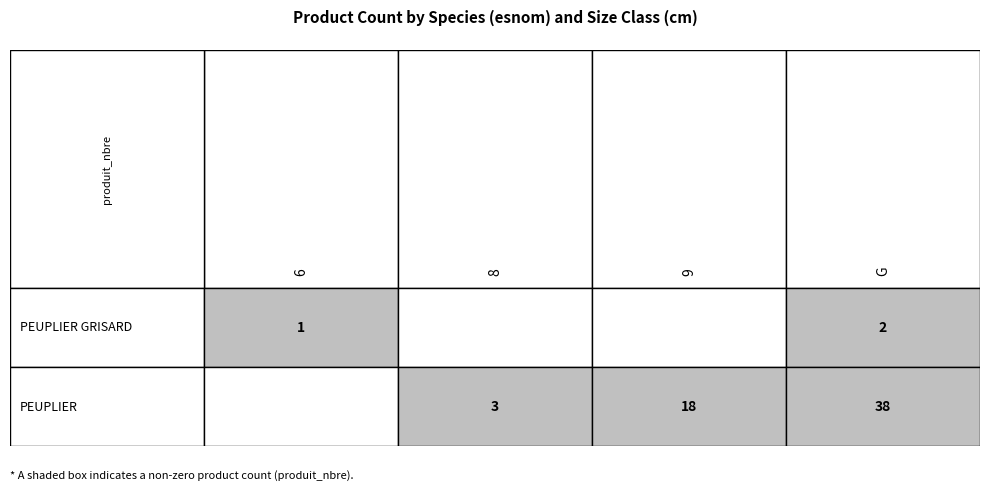

How many data points does each series have?

4